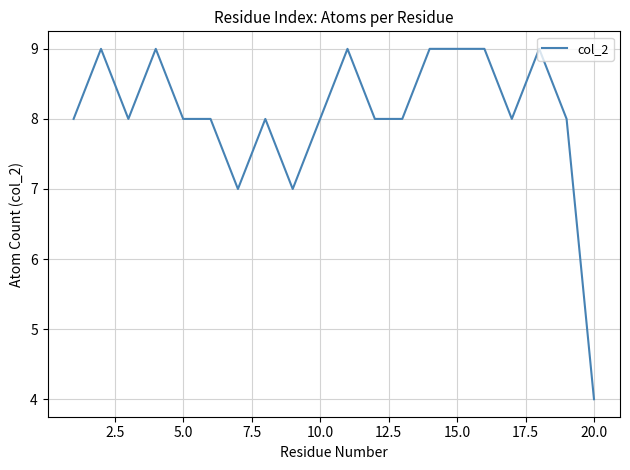

What is the average value?

8